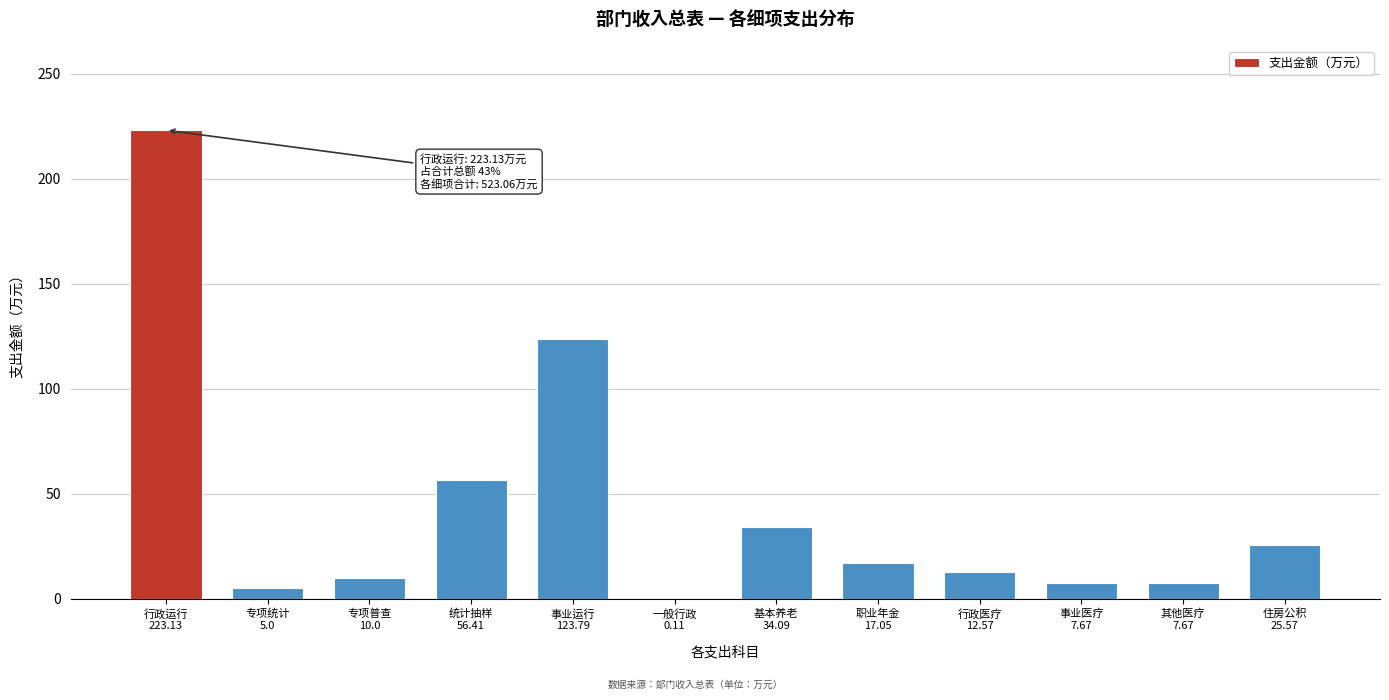

What is the greatest value displayed?

223.1